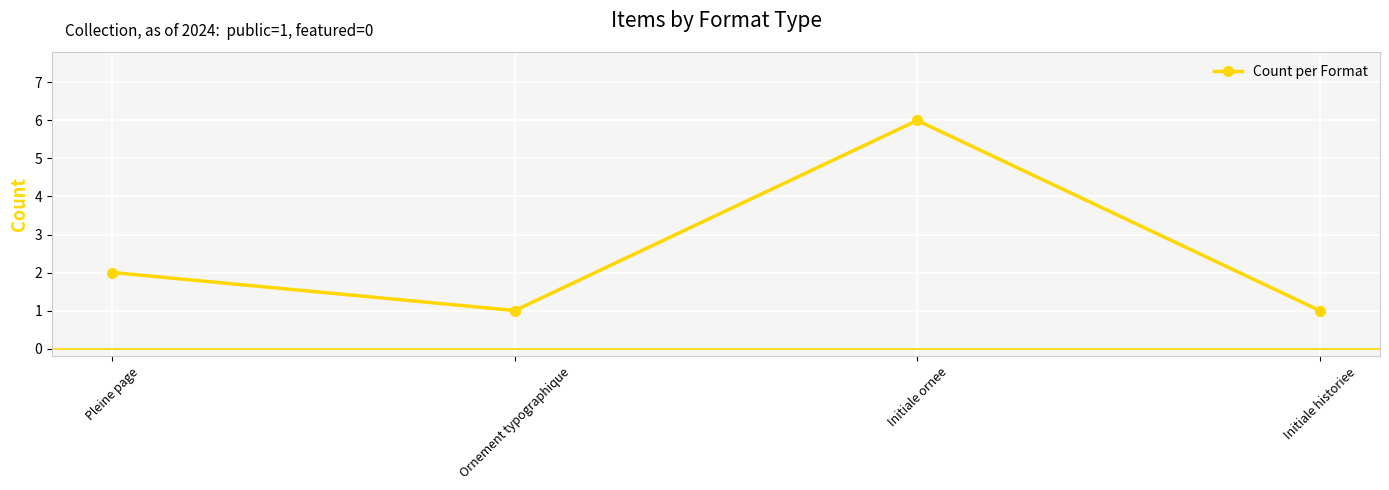

At which label is the value closest to 3?

Pleine page